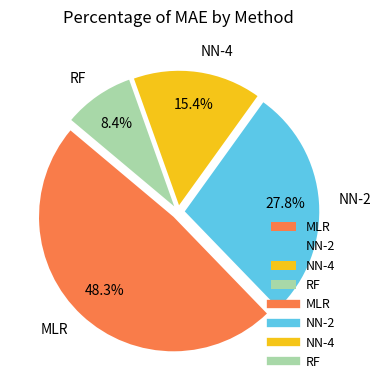

Which has a higher value, MLR or NN-2?

MLR